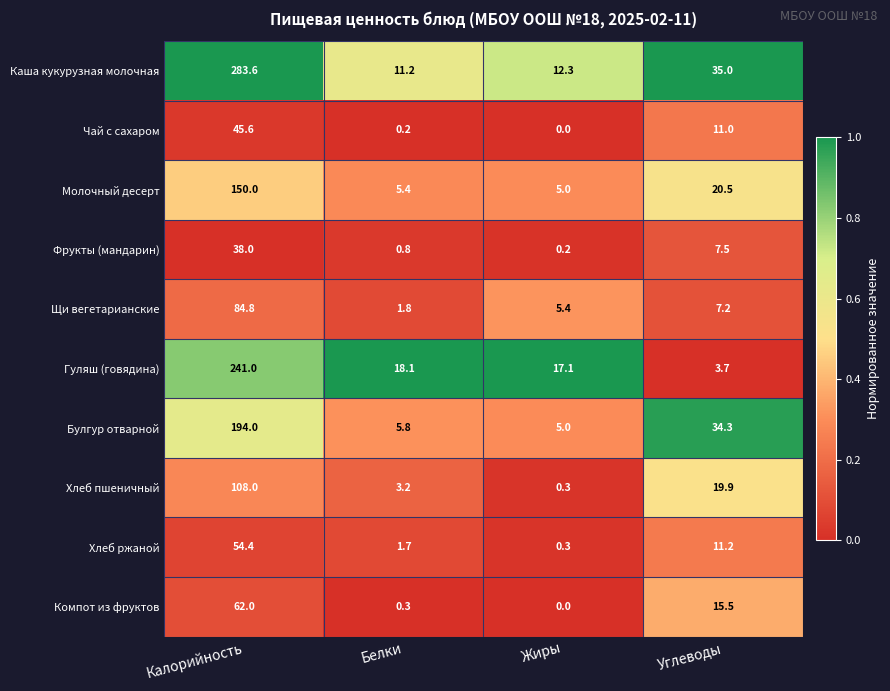

What is the difference between the Молочный десерт values at Углеводы and Калорийность?

129.5